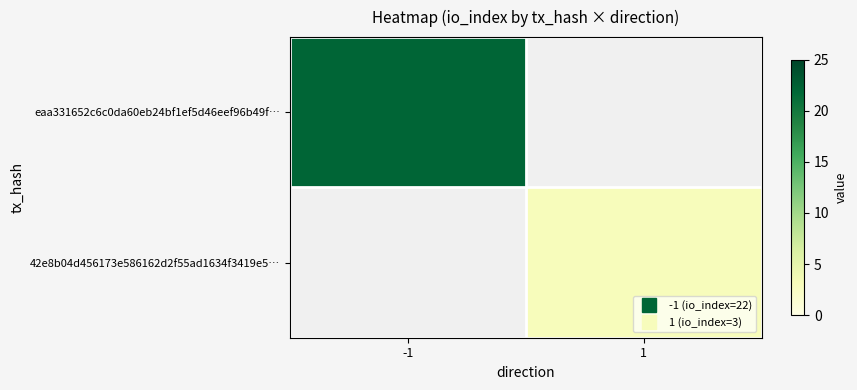

What is the greatest value displayed?

22.0